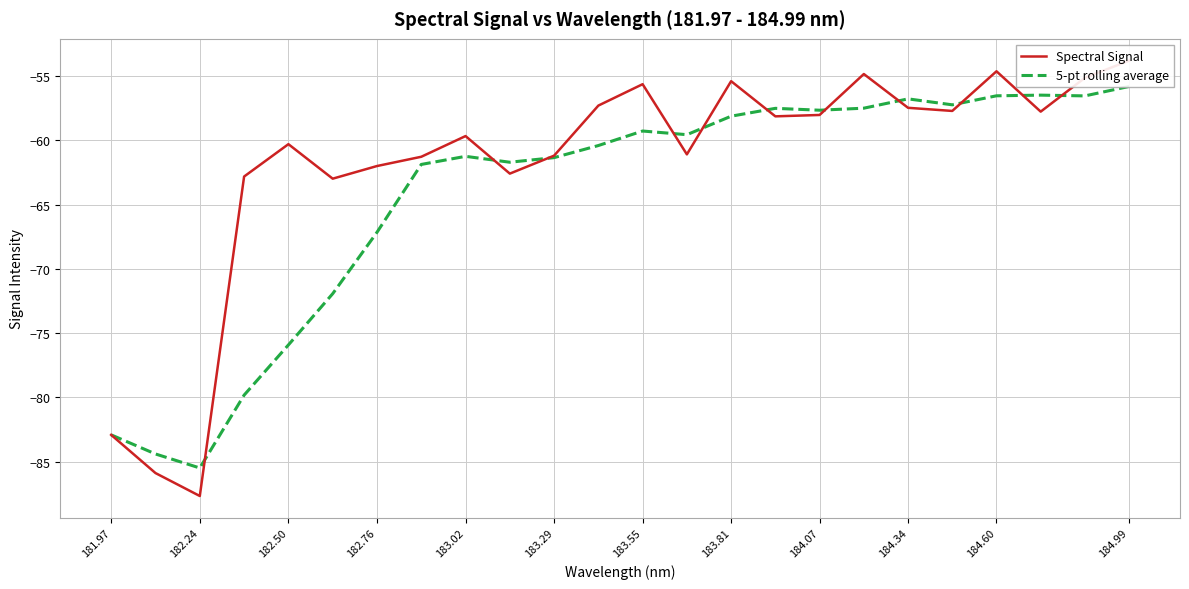

What is the minimum value shown in the chart?

-87.7